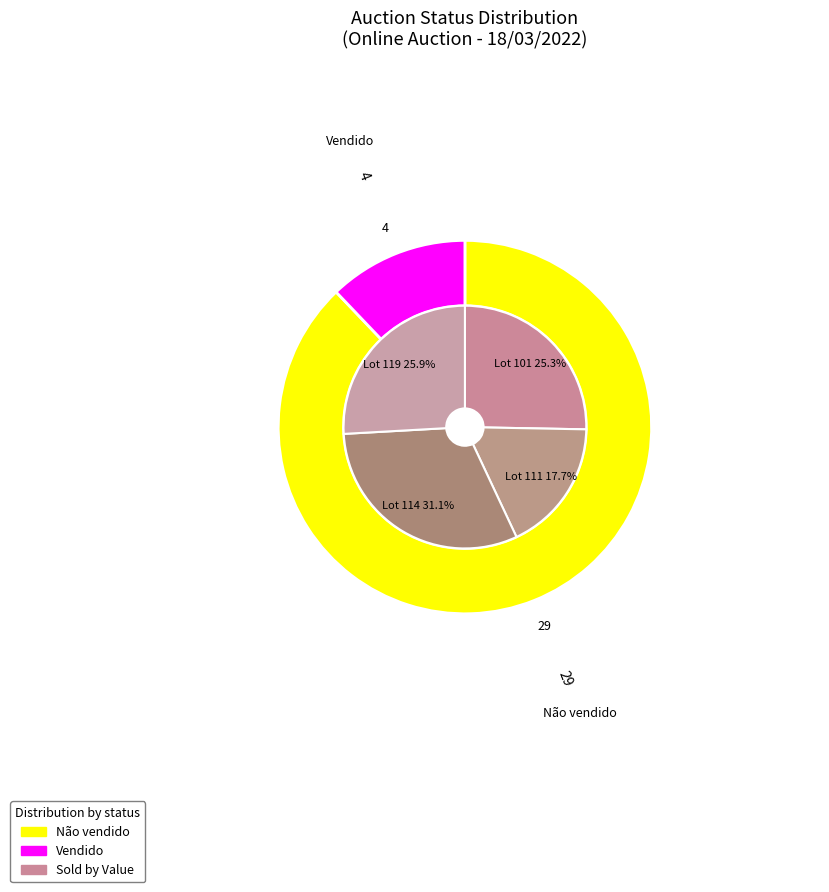

Is the sum of Vendido and Não vendido greater than half?

Yes